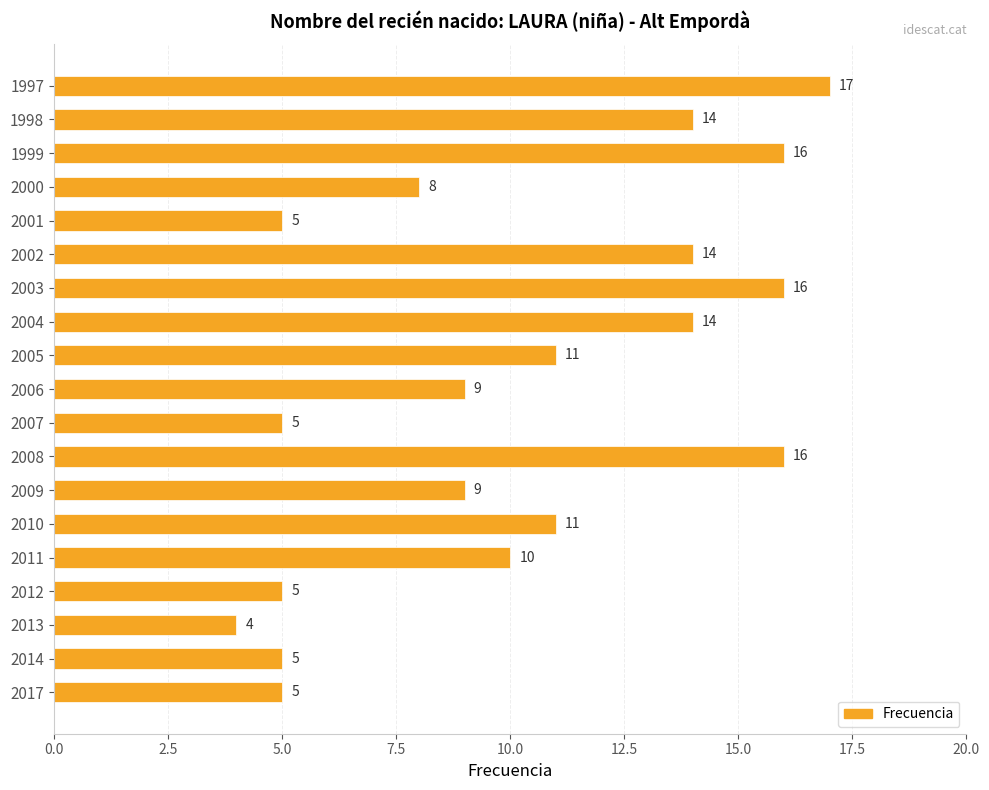

What is the change in value from 2000 to 1998?

+6